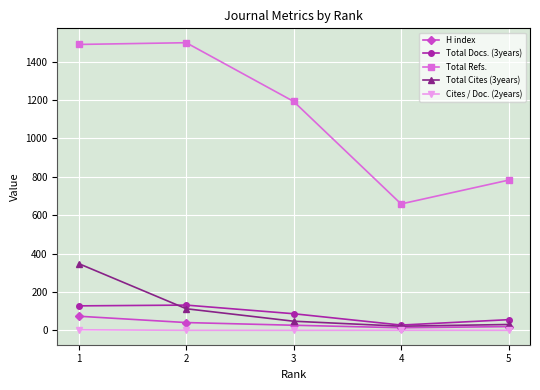

Between 2 and 3, which series saw the biggest shift?

Total Refs.